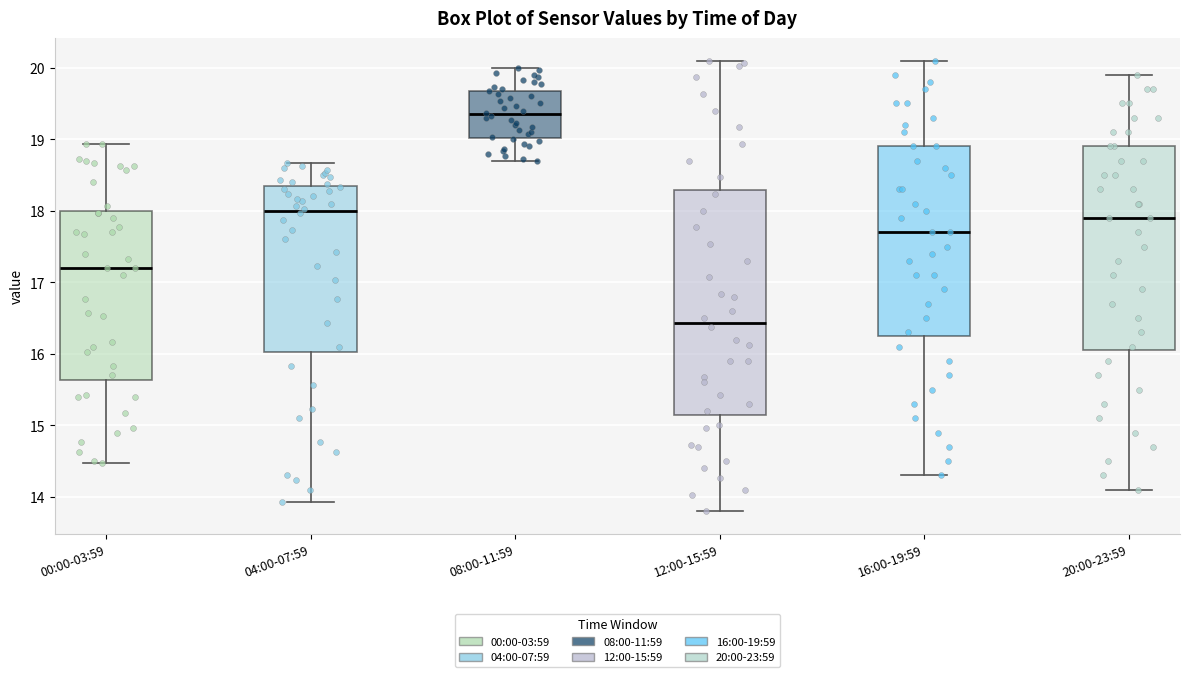

Reading left to right, transcribe this box plot: for each box, give where its median line is, the range the box spans, and where its two whiskers end, as read against the y-axis. The values are not printed on the chart, so give them approximately, as read against the axis.

00:00-03:59: median 17.2, box 15.6 to 18.0, whiskers 14.5 to 18.9
04:00-07:59: median 18.0, box 16.0 to 18.3, whiskers 13.9 to 18.7
08:00-11:59: median 19.4, box 19.0 to 19.7, whiskers 18.7 to 20.0
12:00-15:59: median 16.4, box 15.2 to 18.3, whiskers 13.8 to 20.1
16:00-19:59: median 17.7, box 16.3 to 18.9, whiskers 14.3 to 20.1
20:00-23:59: median 17.9, box 16.1 to 18.9, whiskers 14.1 to 19.9